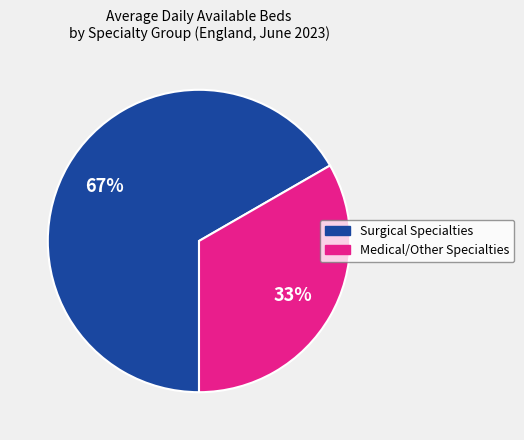

Does any single category account for the majority?

Yes